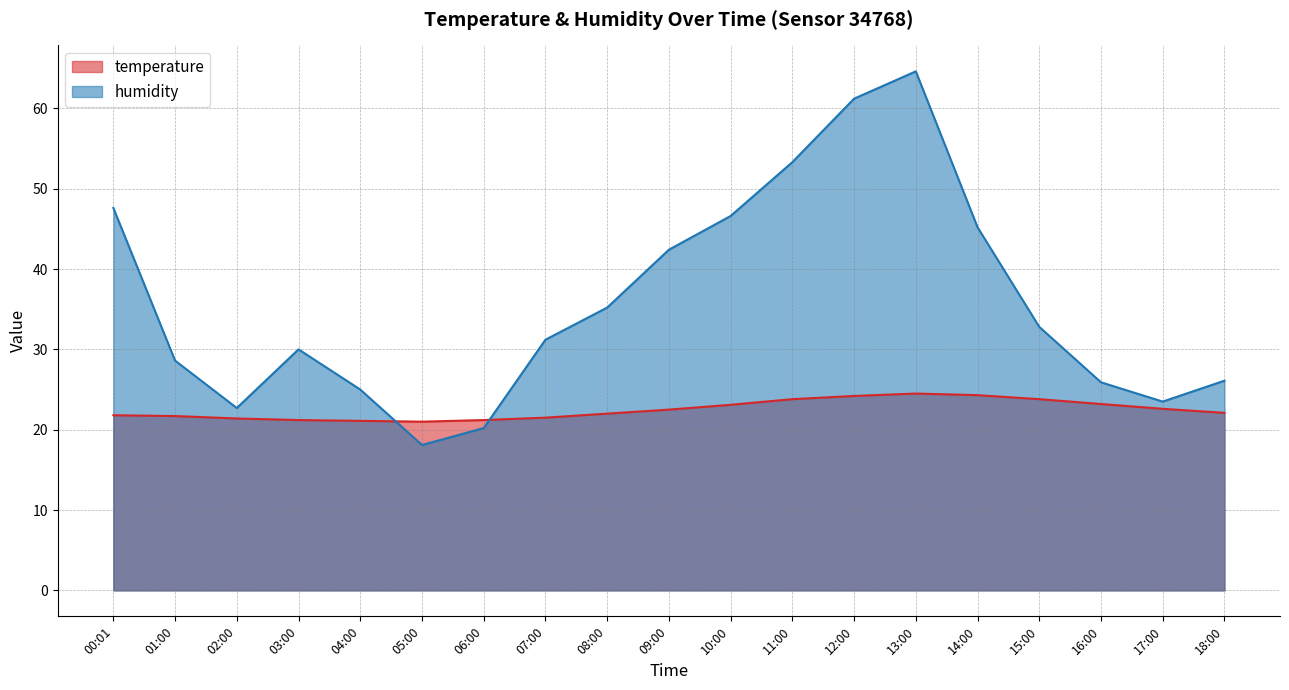

Which has a higher value, 00:01 or 16:00?

16:00